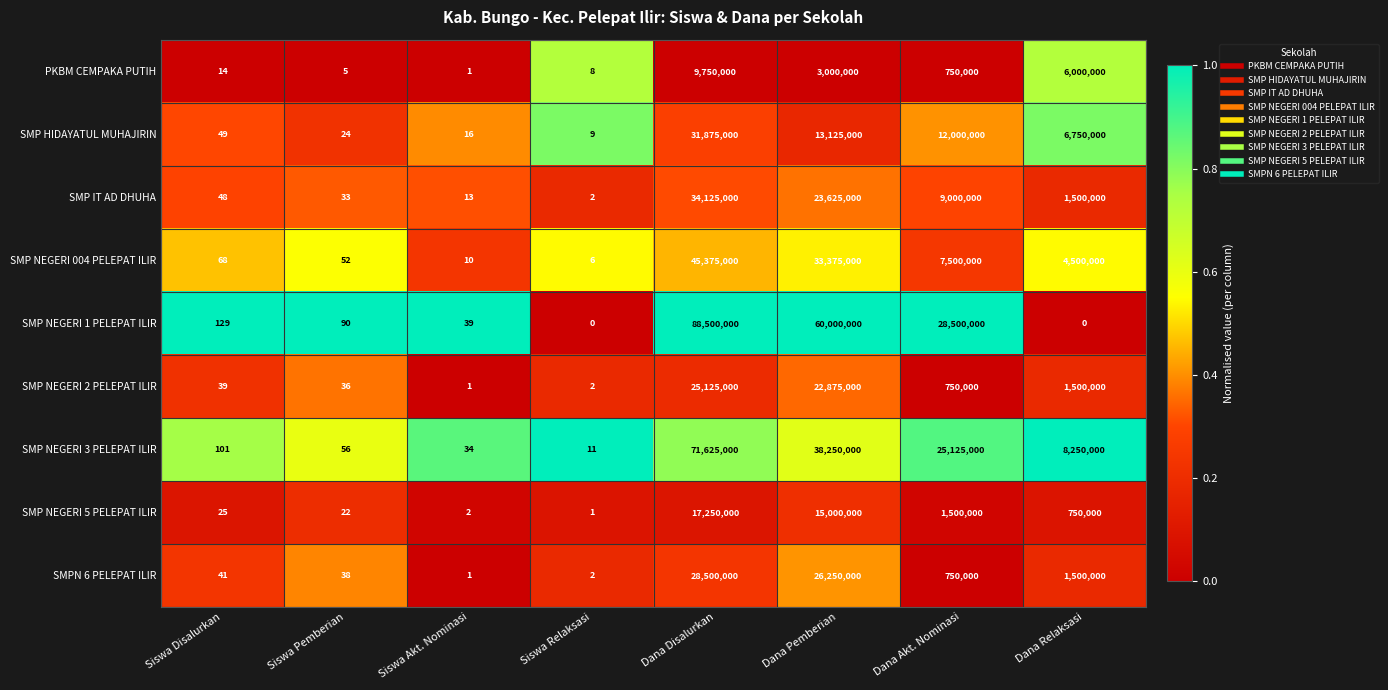

List the series in order of their peak value, highest first.

SMP NEGERI 1 PELEPAT ILIR, SMP NEGERI 3 PELEPAT ILIR, SMP NEGERI 004 PELEPAT ILIR, SMP IT AD DHUHA, SMP HIDAYATUL MUHAJIRIN, SMPN 6 PELEPAT ILIR, SMP NEGERI 2 PELEPAT ILIR, SMP NEGERI 5 PELEPAT ILIR, PKBM CEMPAKA PUTIH